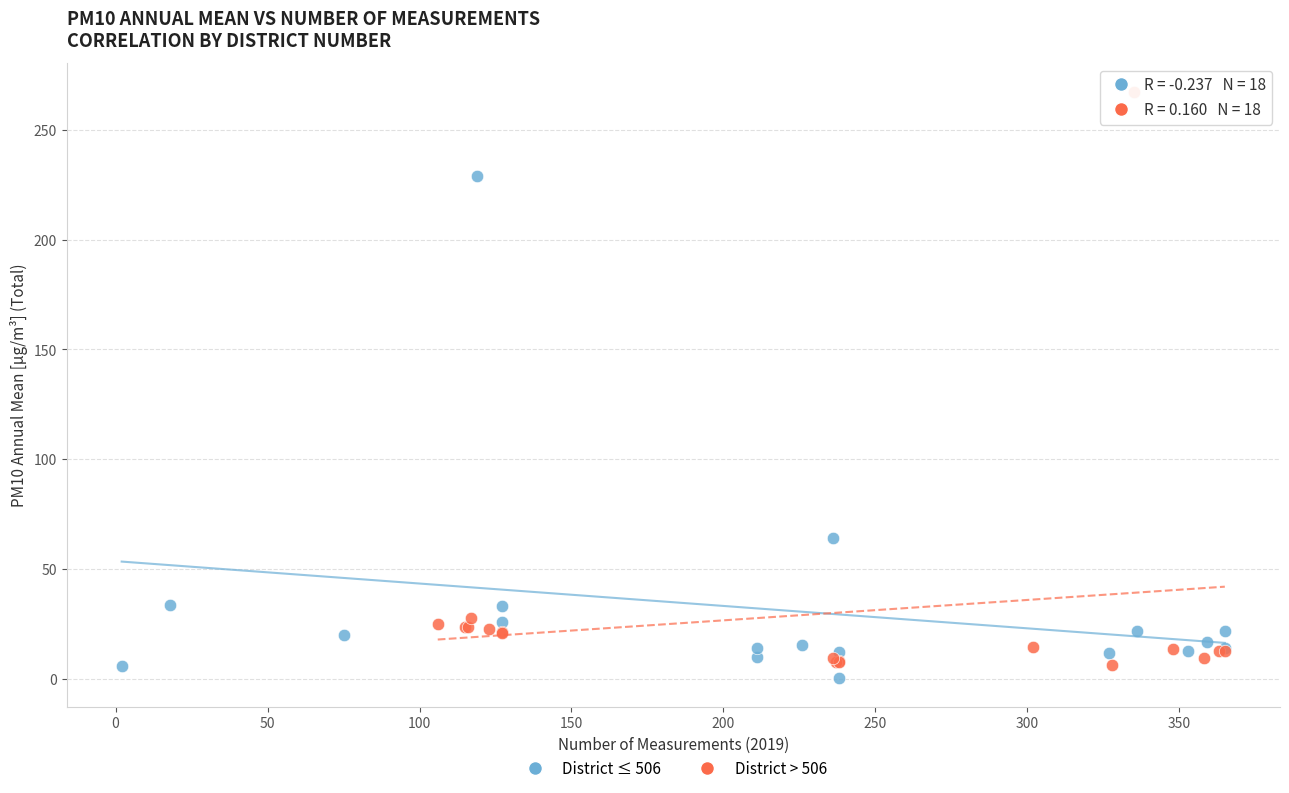

Which series contains the highest Y value?

District > 506